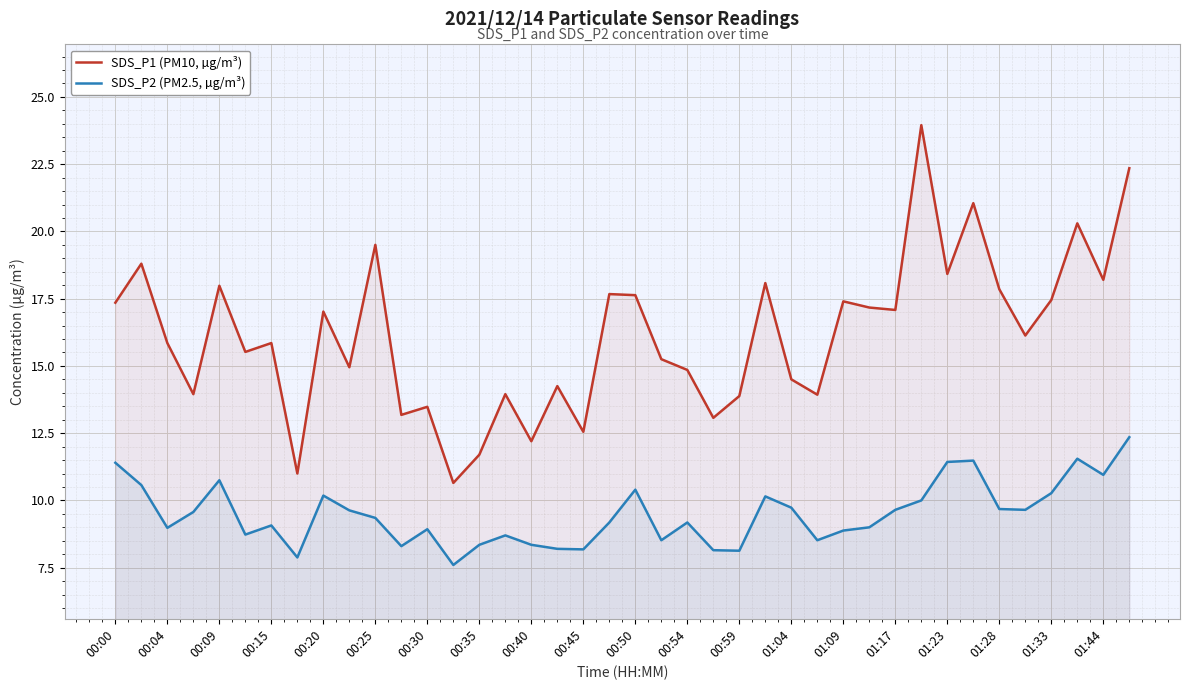

How many interior local peaks does the SDS_P1 (PM10, µg/m³) series have?

14